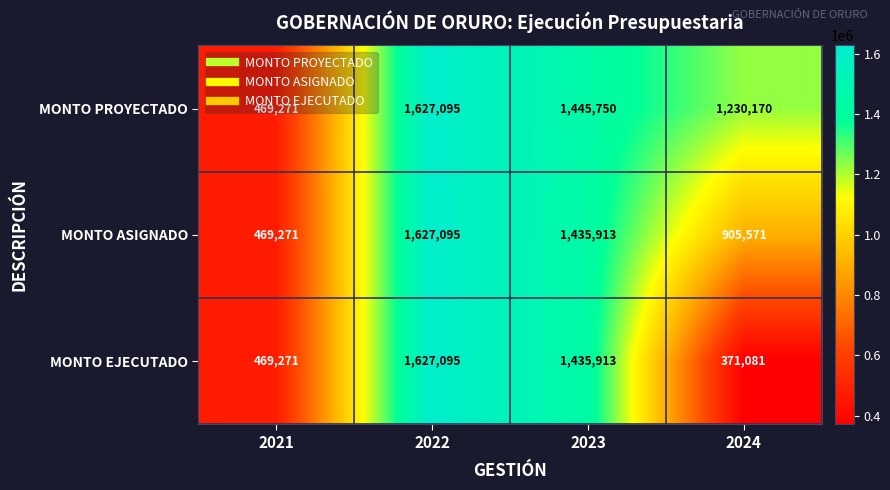

At 2024, list the series in order from largest to smallest.

MONTO PROYECTADO, MONTO ASIGNADO, MONTO EJECUTADO